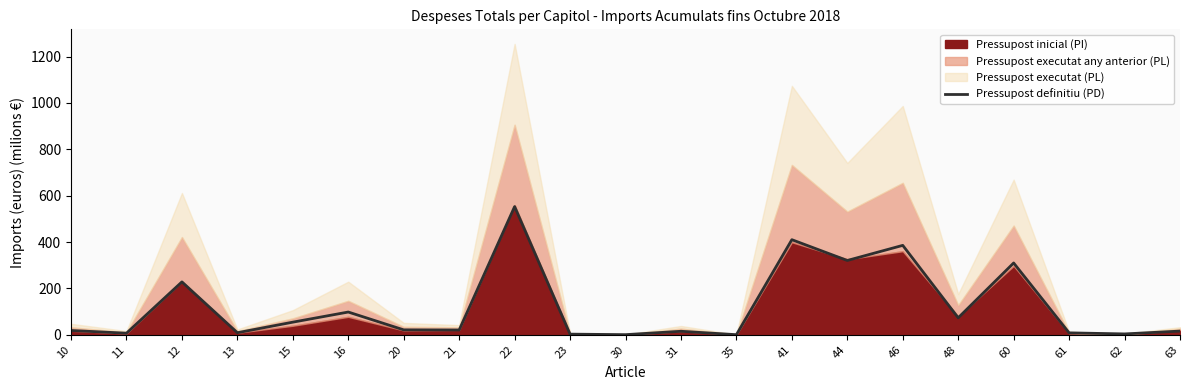

How many interior local valleys (lower than both neighbors) does the data have?

8